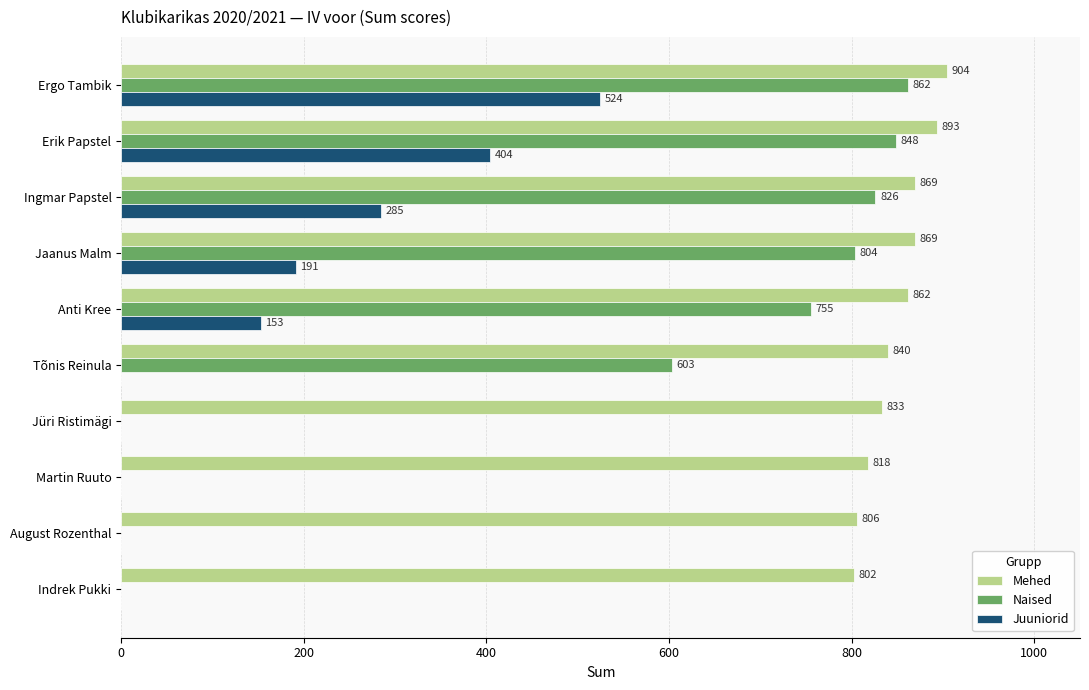

At which category does the chart reach its peak across all series?

Ergo Tambik